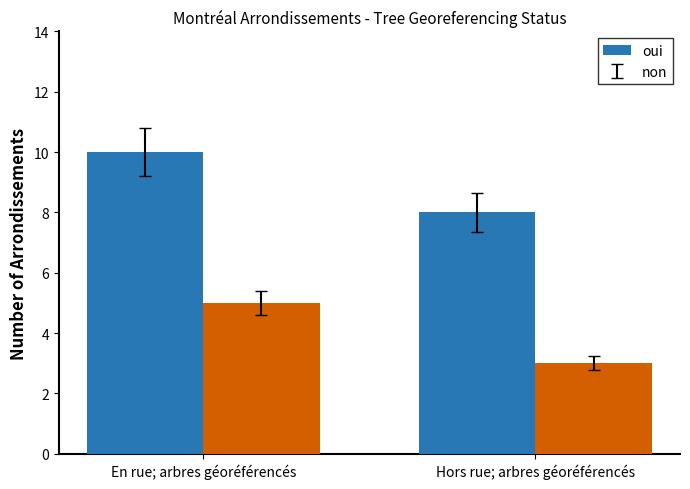

Does the chart contain stacked bars?

No